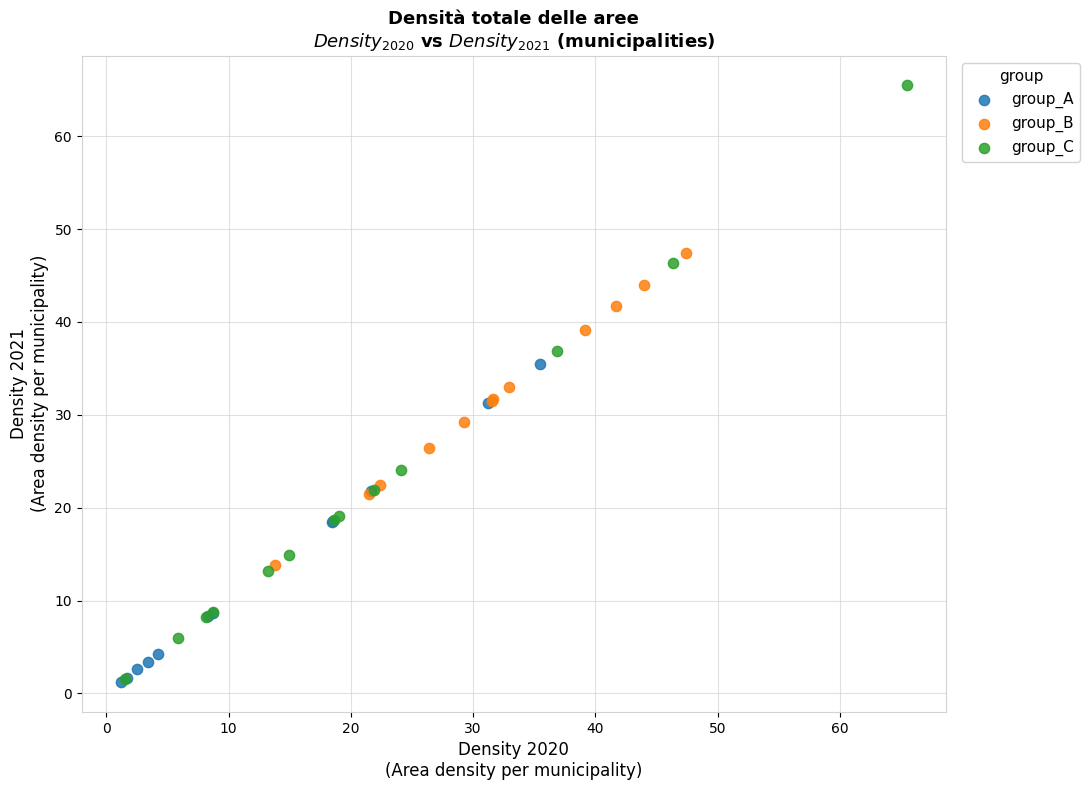

Which series reaches the maximum Y coordinate?

group_C